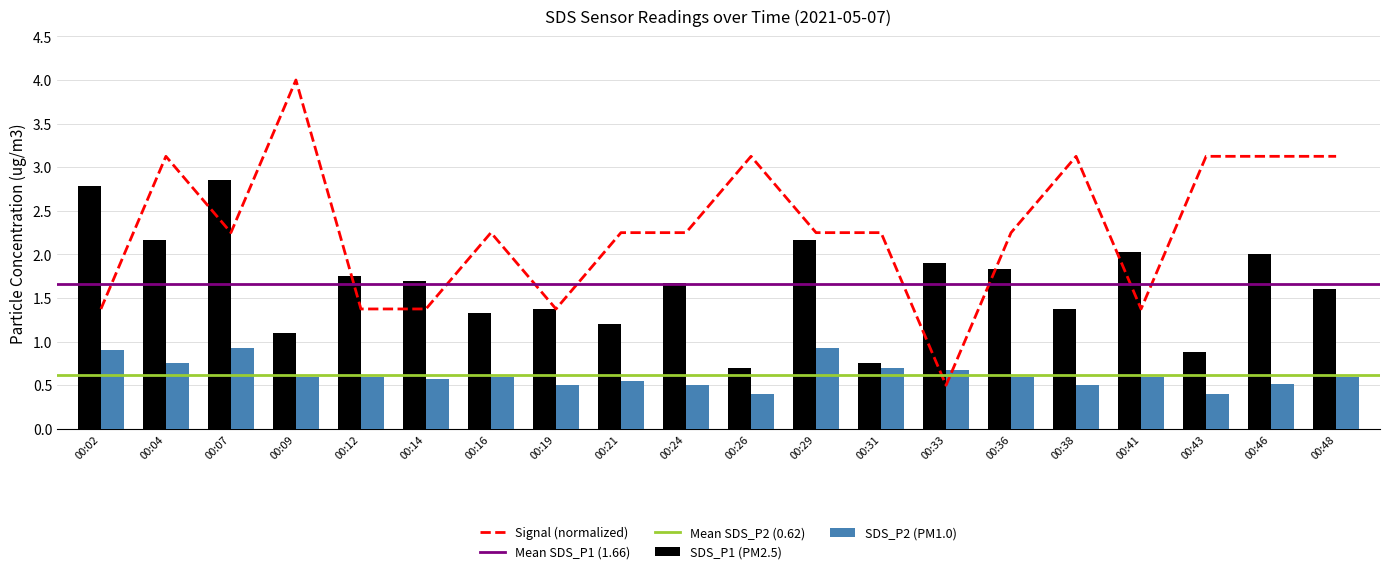

Is the value of SDS_P2 at 00:09 greater than the value of SDS_P1 at 00:04?

No